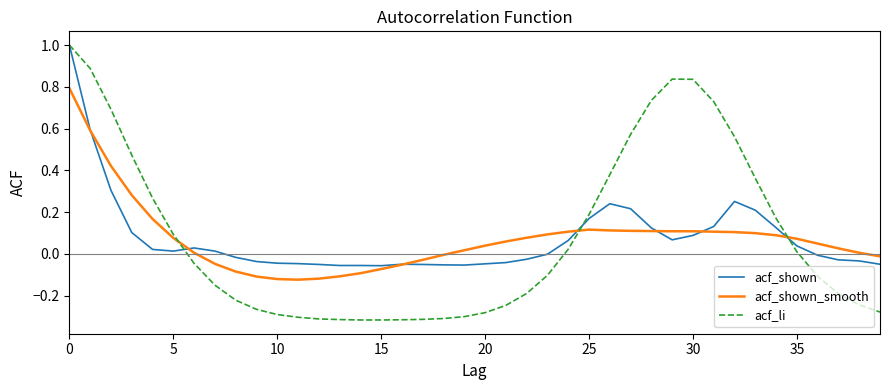

What is the greatest value displayed?

1.0